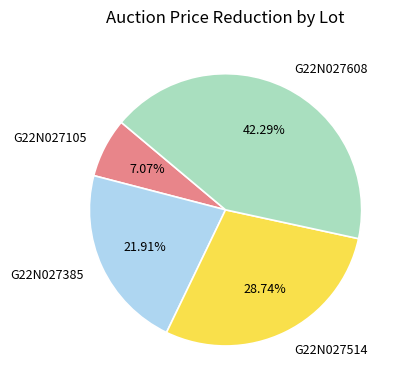

Is there a majority slice in this chart?

No